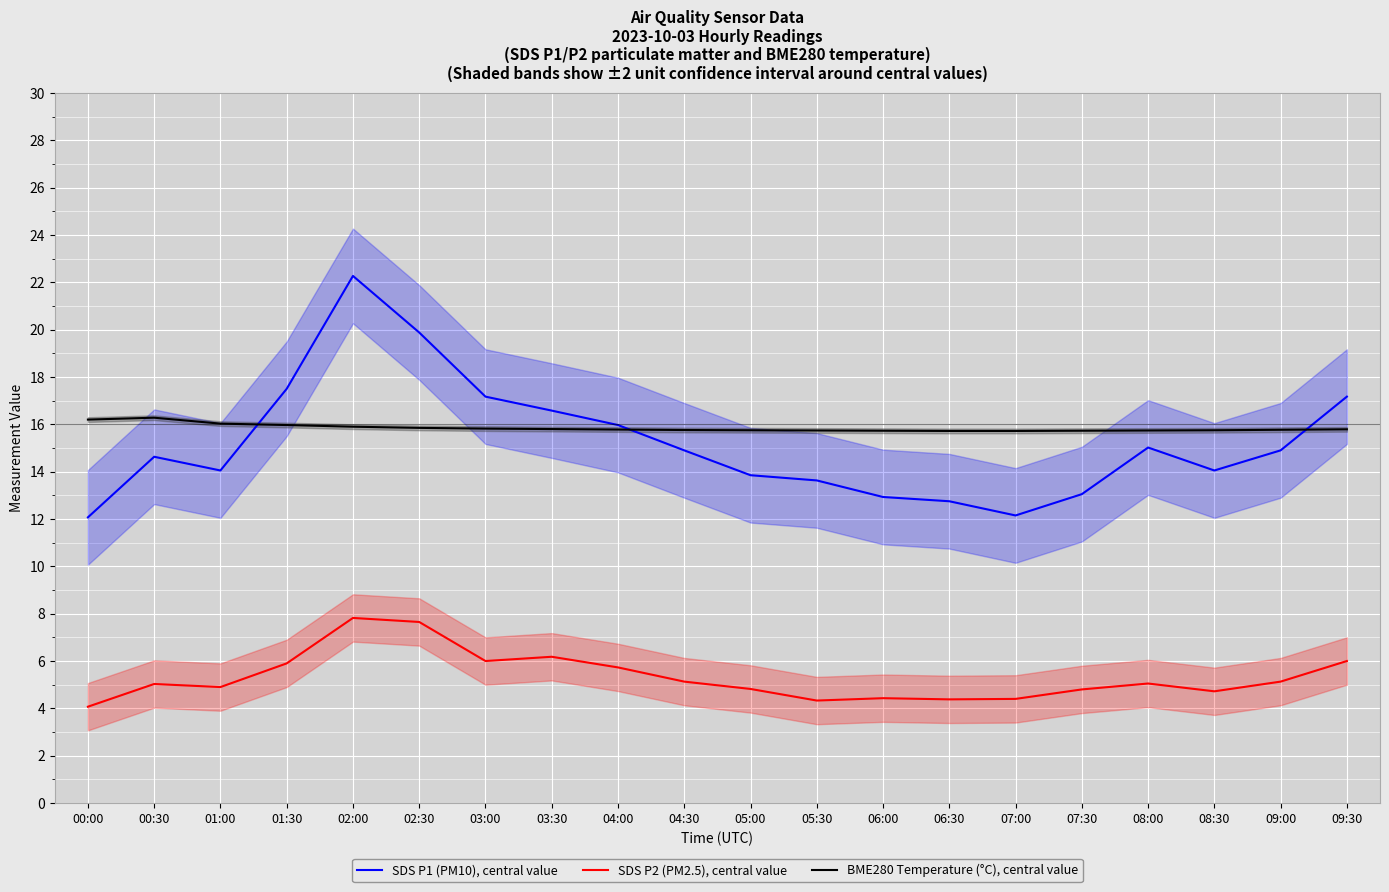

How many lines are shown in the chart?

3